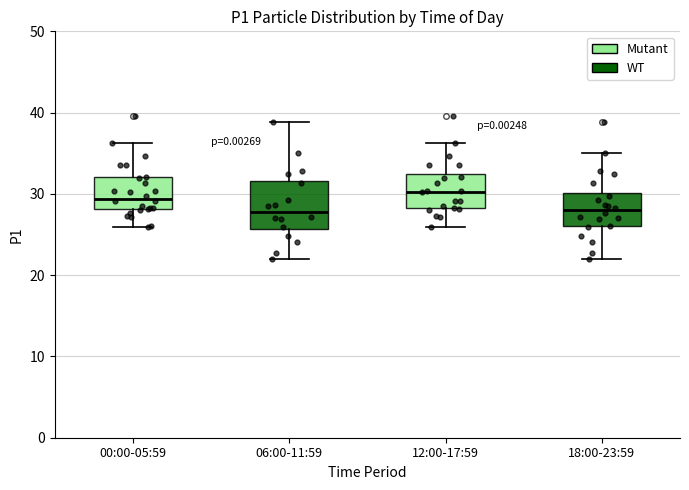

Reading left to right, transcribe this box plot: for each box, give where its median line is, the range the box spans, and where its two whiskers end, as read against the y-axis. The values are not printed on the chart, so give them approximately, as read against the axis.

00:00-05:59: median 29, box 28 to 32, whiskers 26 to 36
06:00-11:59: median 28, box 26 to 32, whiskers 22 to 39
12:00-17:59: median 30, box 28 to 32, whiskers 26 to 36
18:00-23:59: median 28, box 26 to 30, whiskers 22 to 35